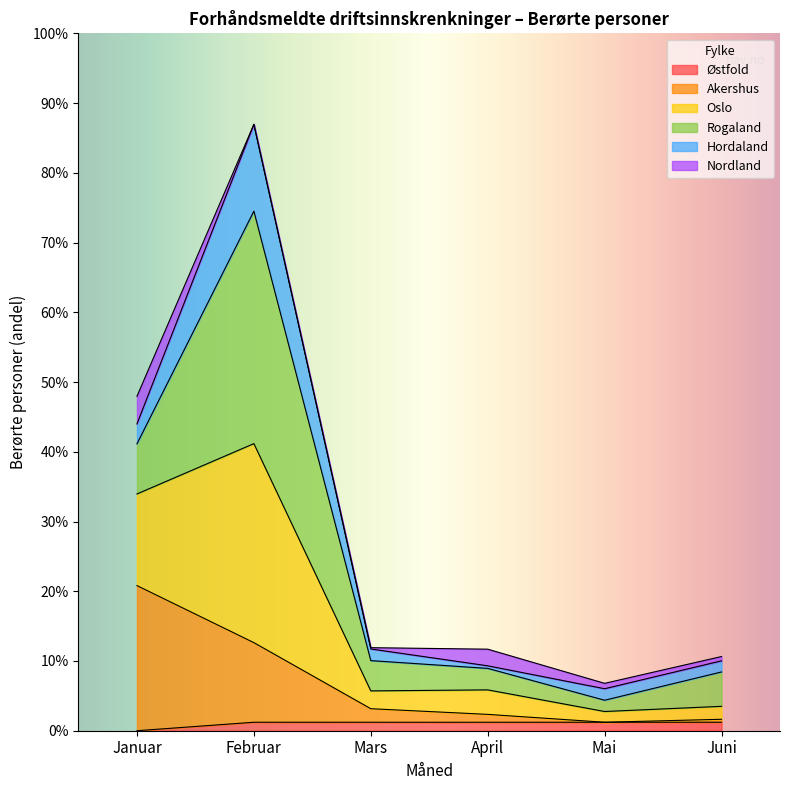

How many categories are shown in the chart?

6